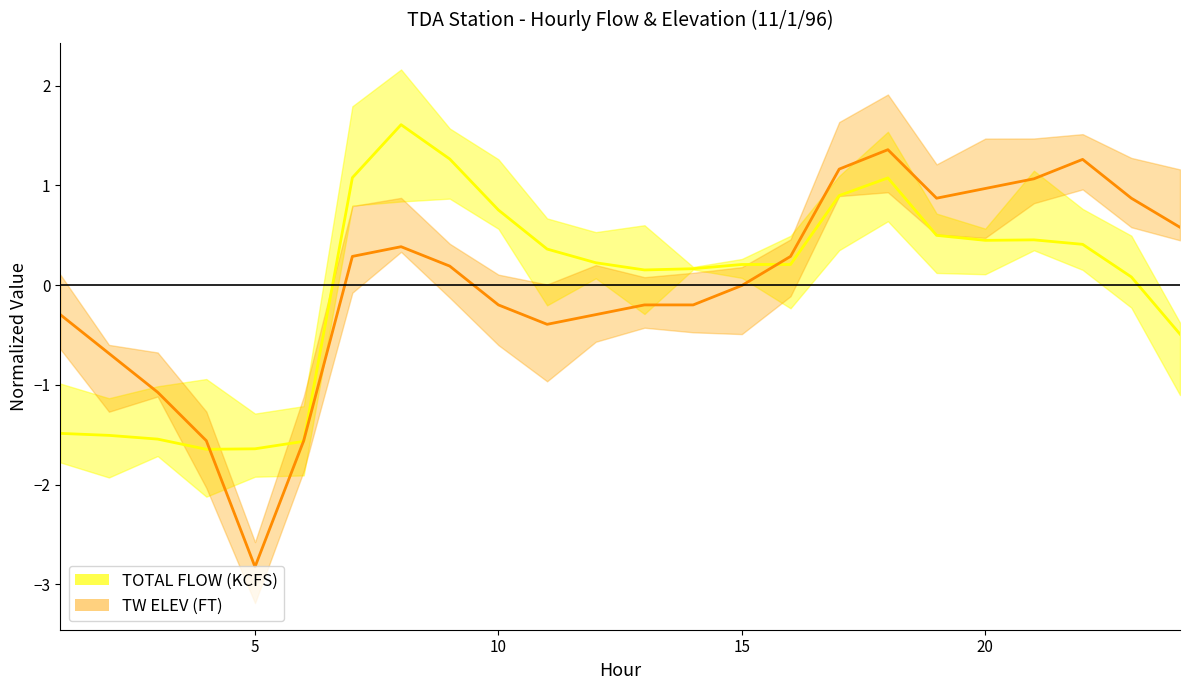

True or false: TOTAL FLOW (KCFS) has a value of -0.8 at 2.

False